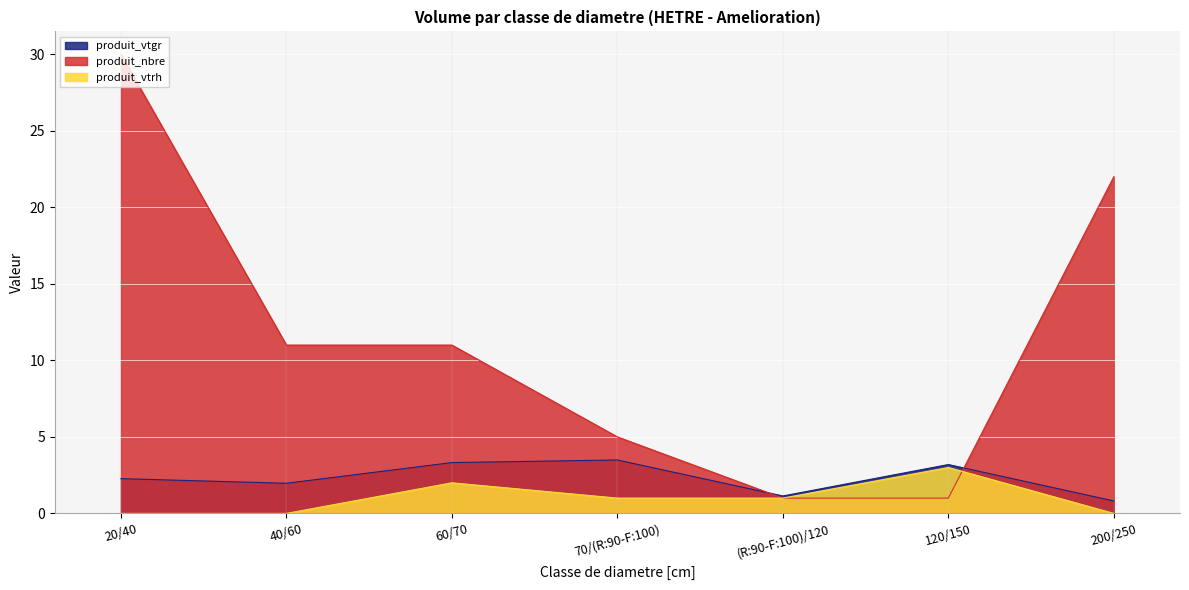

The value of produit_nbre at 120/150 is 0.4. True or false?

False